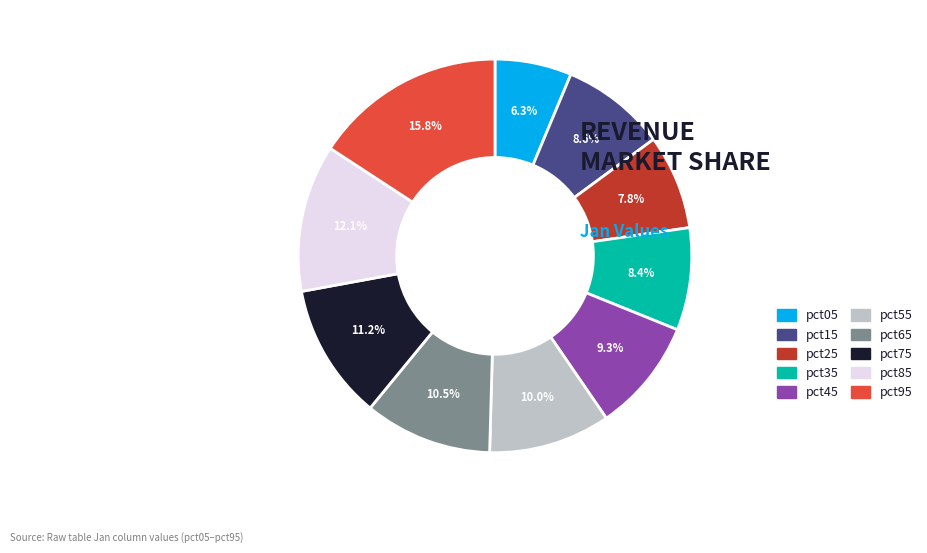

What is the largest slice in the pie chart?

pct95